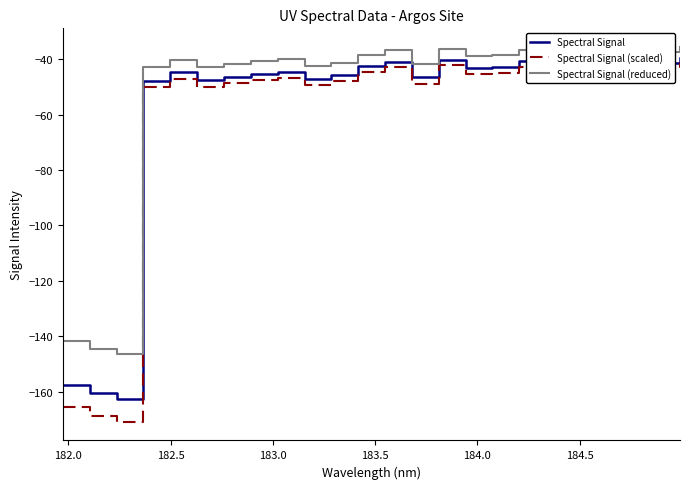

What is the difference between the maximum and minimum values in the Spectral Signal (scaled) series?

129.5